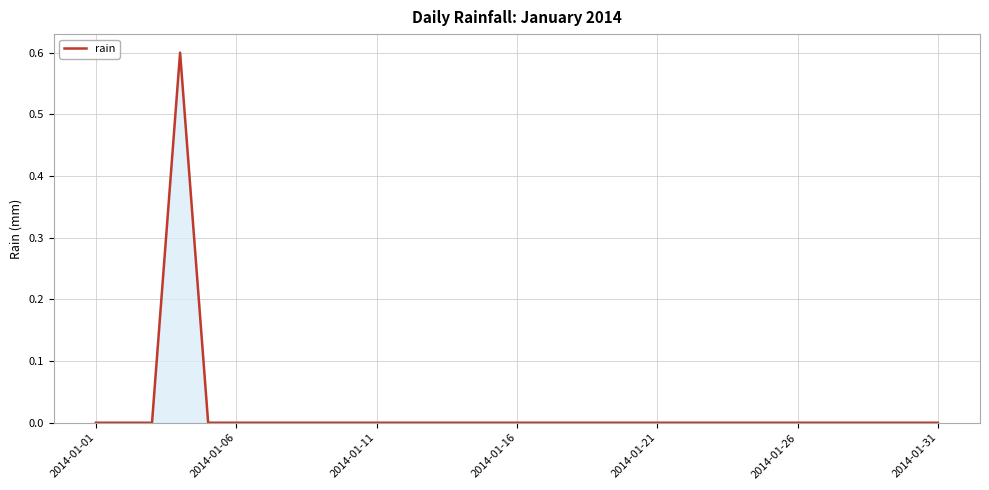

What is the greatest value displayed?

0.6